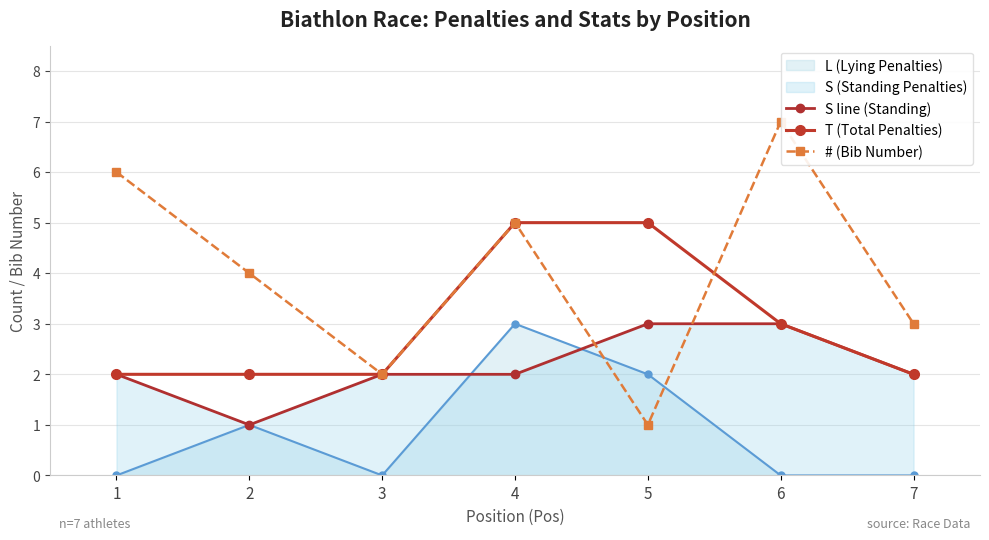

What is the difference between the maximum and minimum values in the # (Bib Number) series?

6